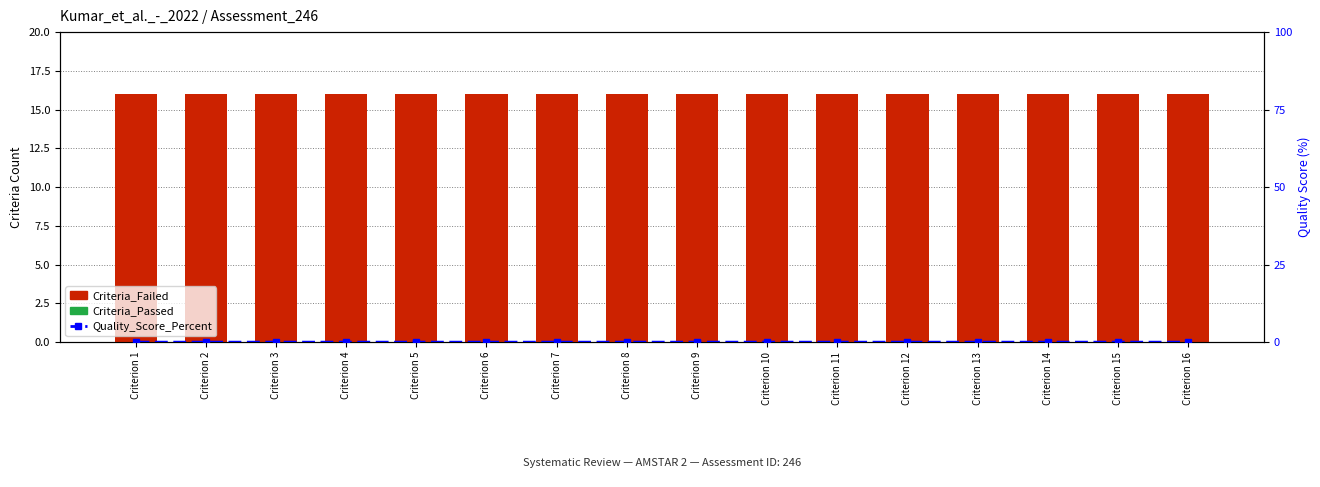

Rank the series at Criterion 10 from highest to lowest value.

Criteria_Failed, Criteria_Passed, Quality_Score_Percent